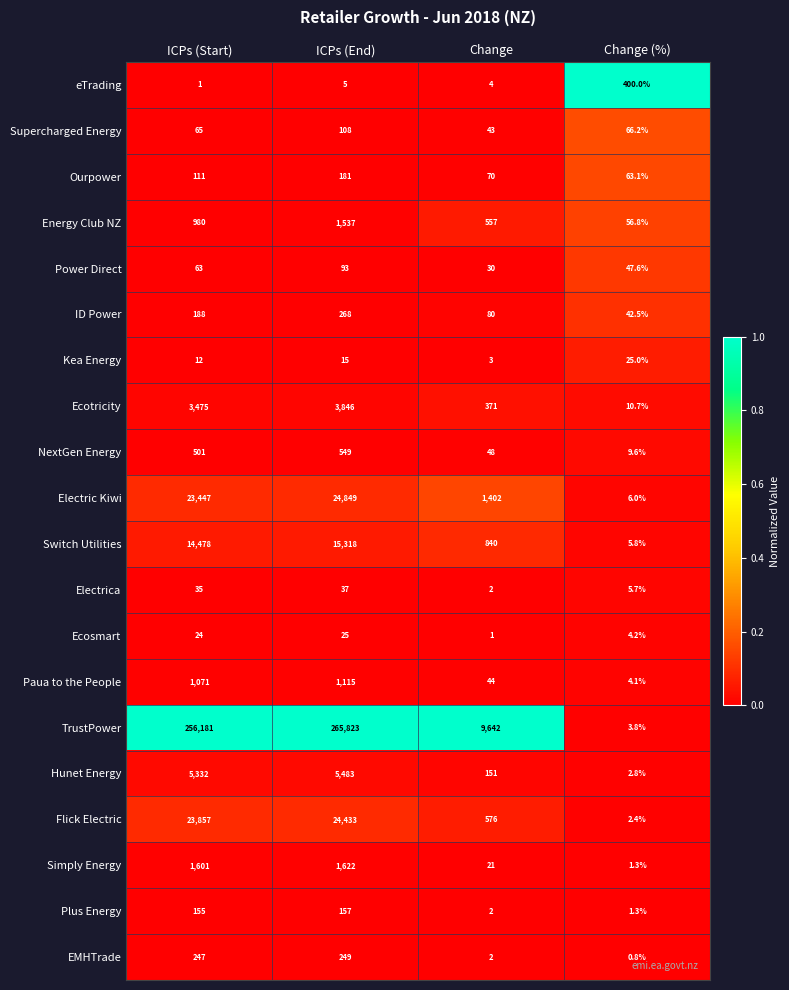

At ICPs (End), list the series in order from largest to smallest.

TrustPower, Electric Kiwi, Flick Electric, Switch Utilities, Hunet Energy, Ecotricity, Simply Energy, Energy Club NZ, Paua to the People, NextGen Energy, ID Power, EMHTrade, Ourpower, Plus Energy, Supercharged Energy, Power Direct, Electrica, Ecosmart, Kea Energy, eTrading